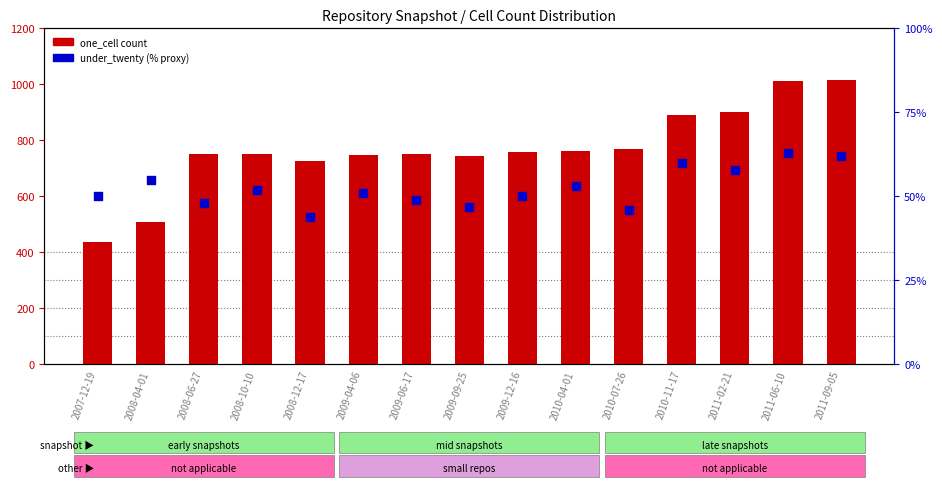

What is the total value across all series at 2009-09-25?

793